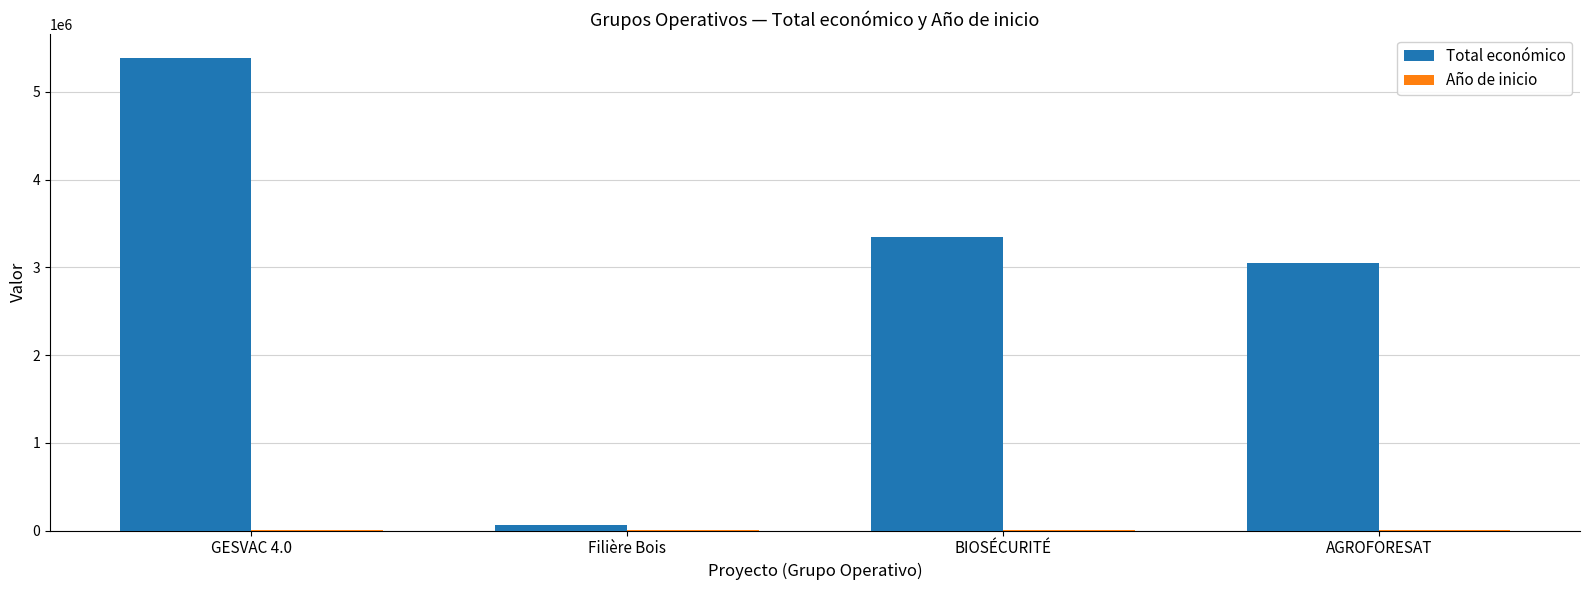

Which series has the widest spread of values?

Total económico